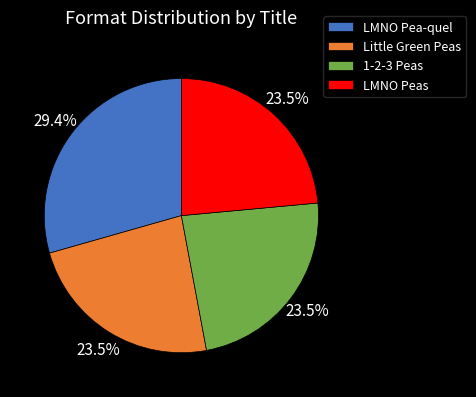

Is the sum of 1-2-3 Peas and LMNO Peas greater than half?

No